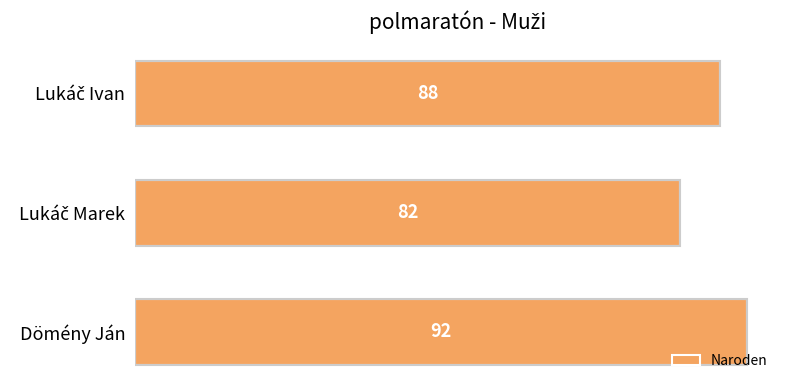

What is the average value?

87